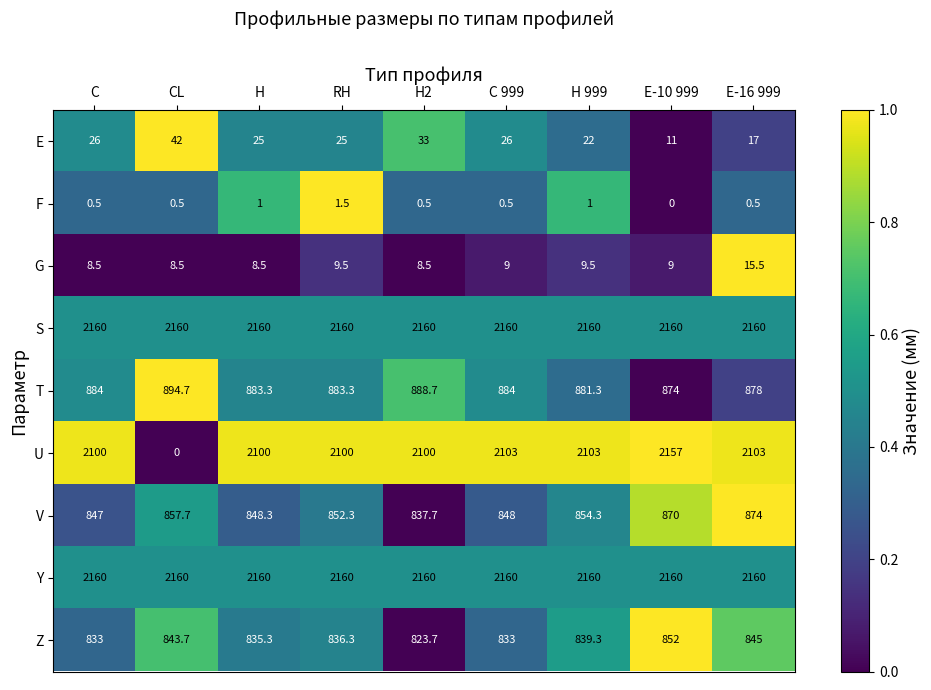

At how many categories does at least one series exceed 0?

9